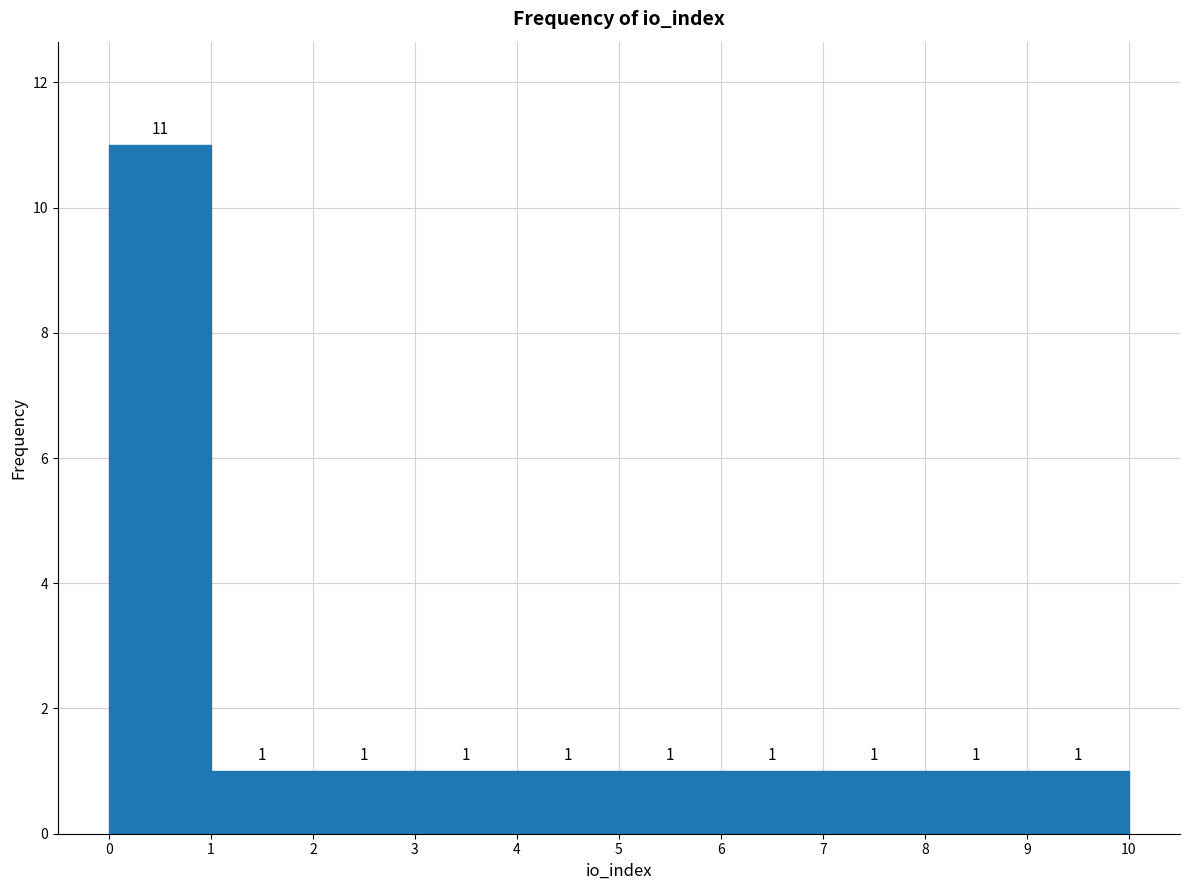

How tall is the bar that spans 5 to 6 on the x-axis?

1